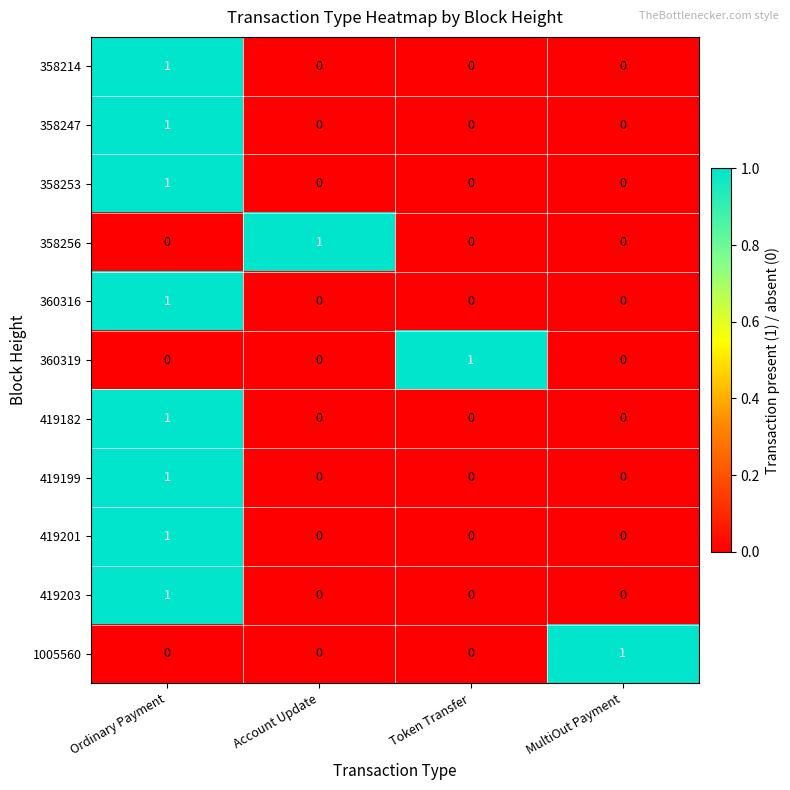

At how many categories does at least one series exceed 0?

4